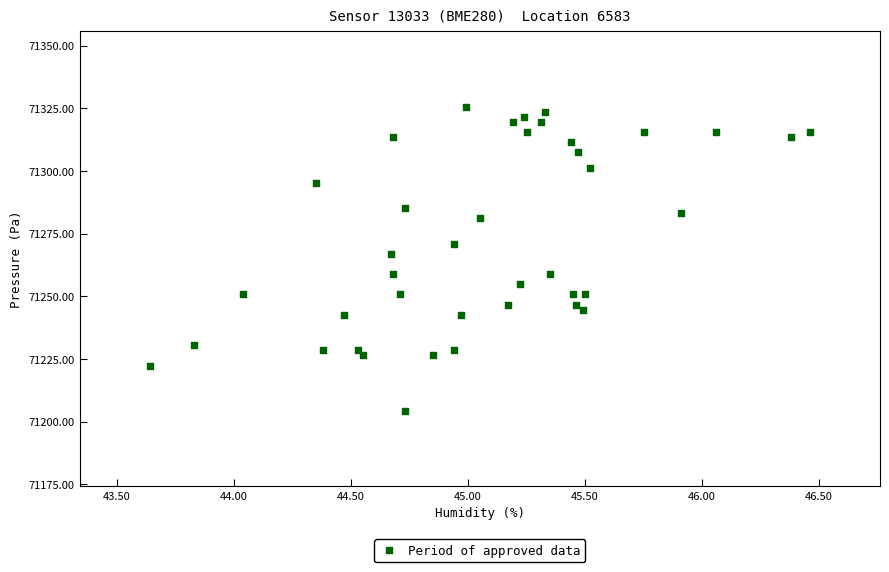

What Y value in the scatter plot is closest to 71264?

71267.0